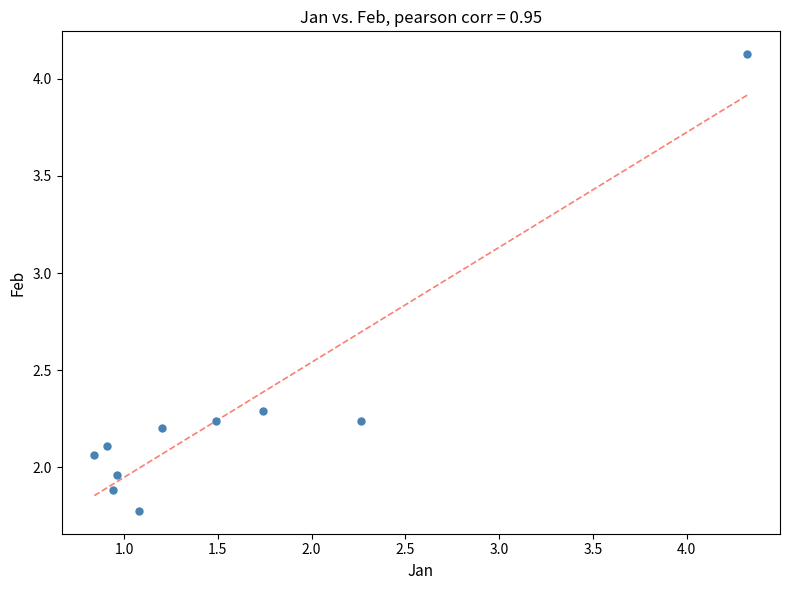

What is the average Y value?

2.3